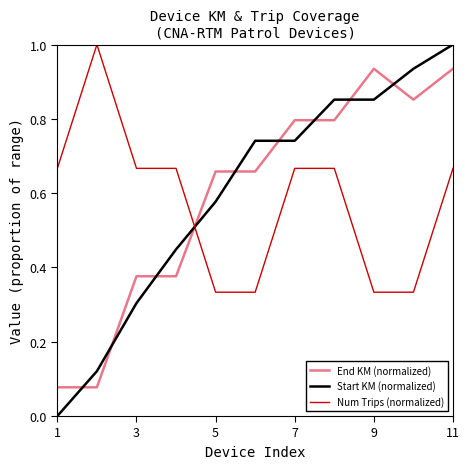

Which series has the widest spread of values?

Start KM (normalized)